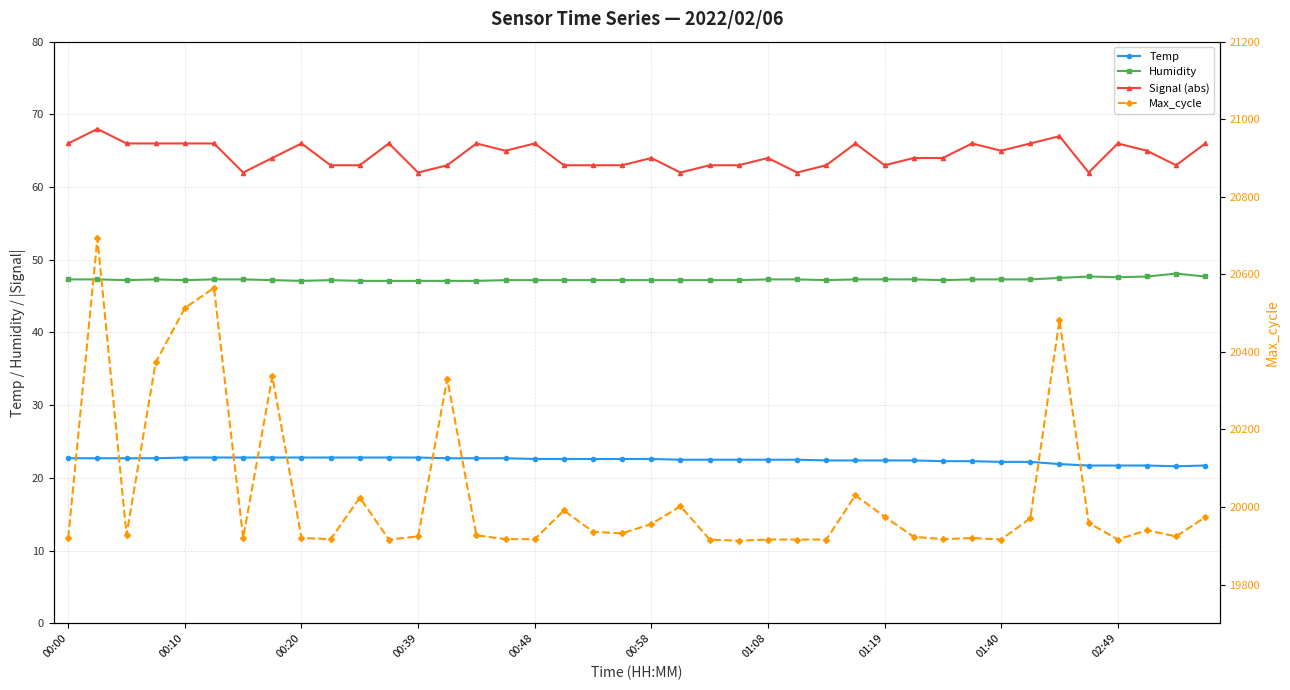

What is the difference between the Humidity values at 34 and 28?

0.2